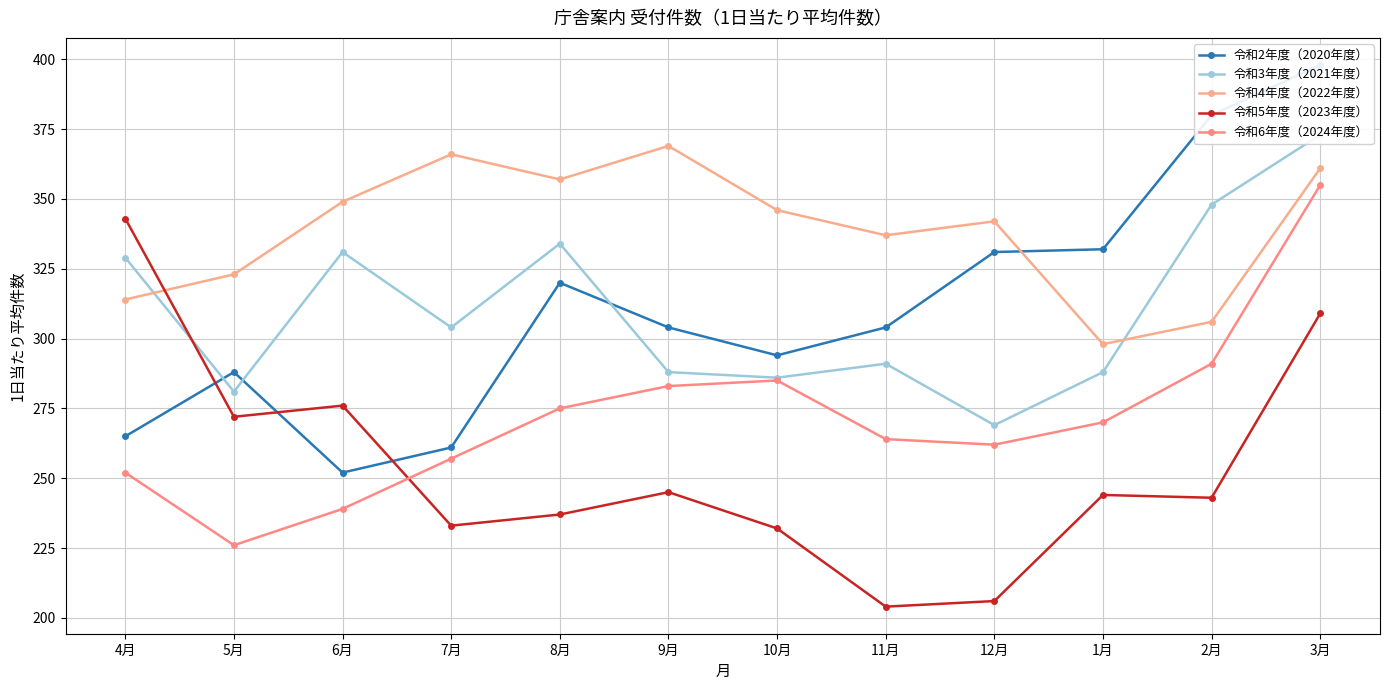

Where is the first local minimum for 令和2年度（2020年度）?

6月